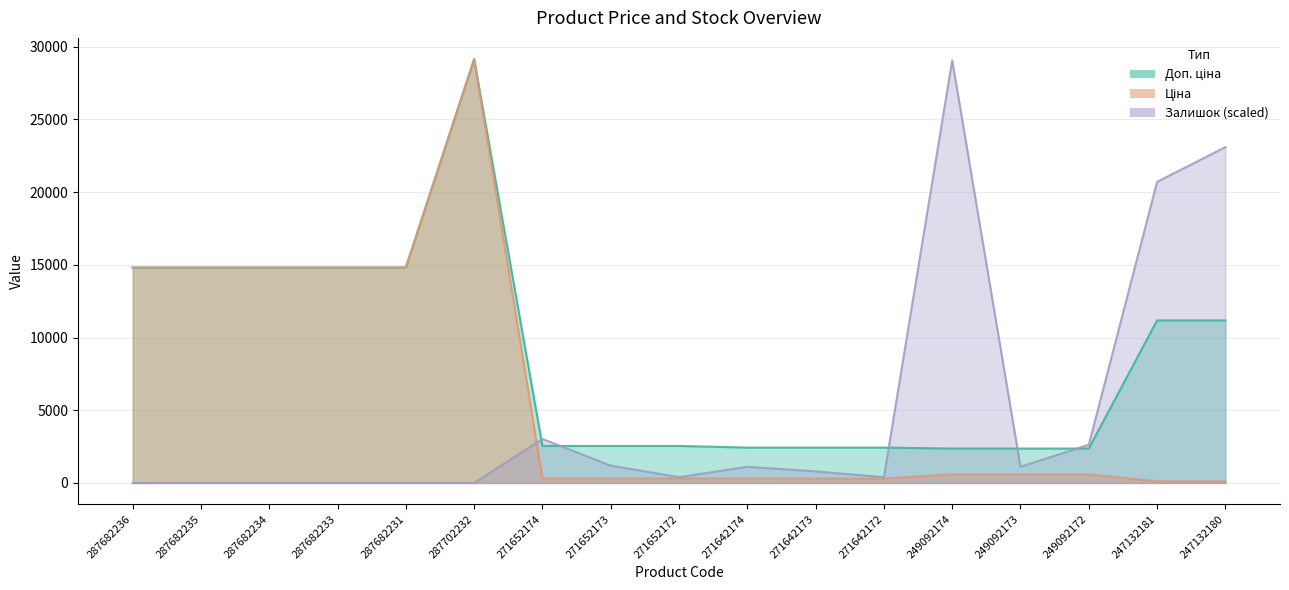

In Ціна, how many points are higher than both neighbors (excluding endpoints)?

1